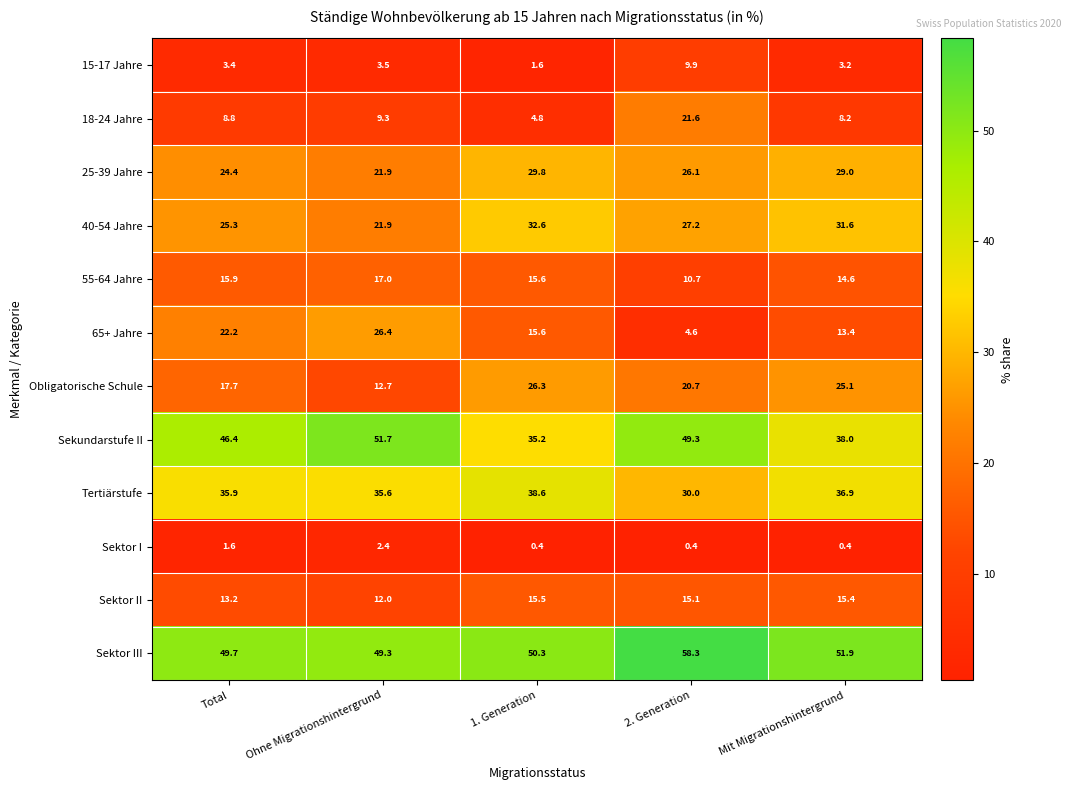

Between 1. Generation and 2. Generation, which series saw the biggest shift?

18-24 Jahre